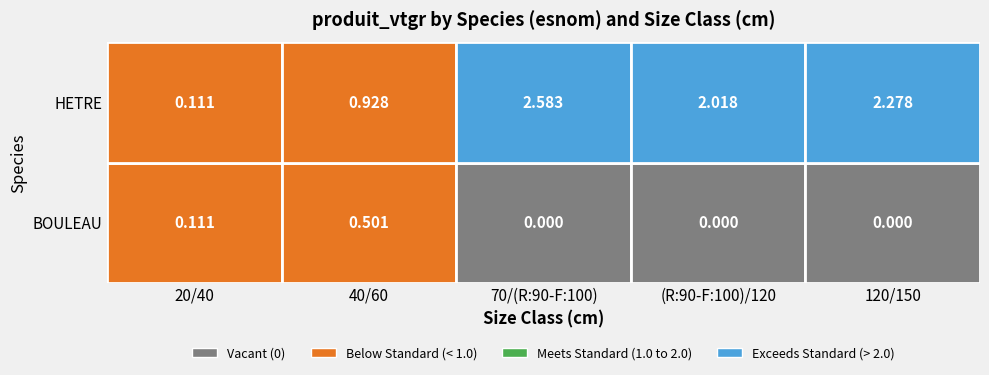

Is it true that HETRE equals 0.2 at 20/40?

False